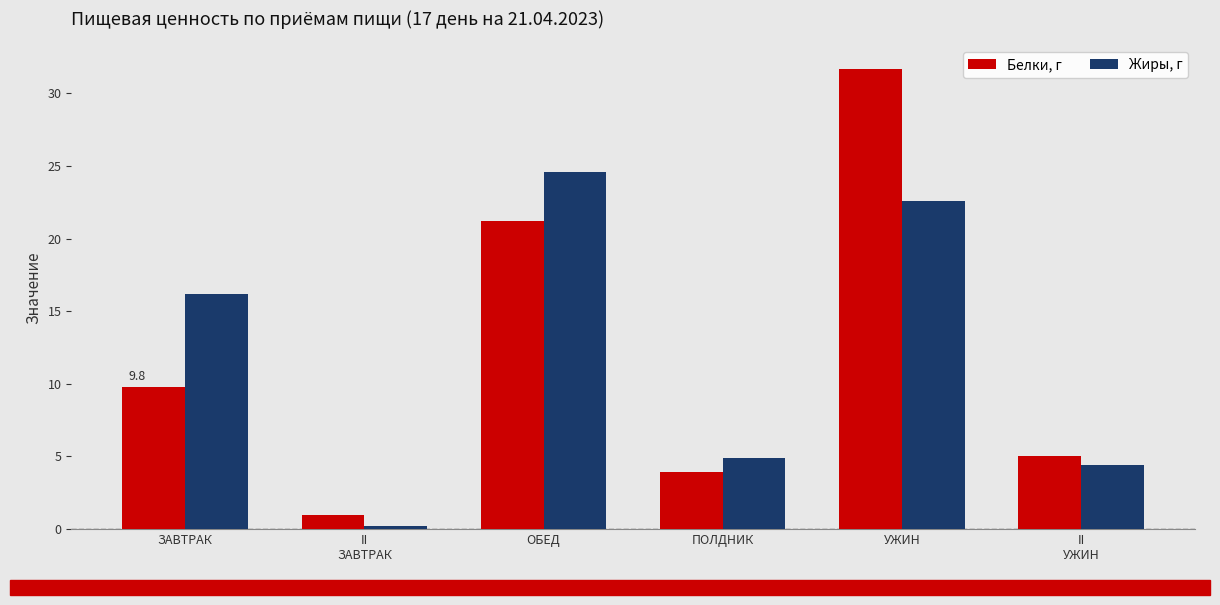

What is the spread (max minus min) of values at ОБЕД?

3.4